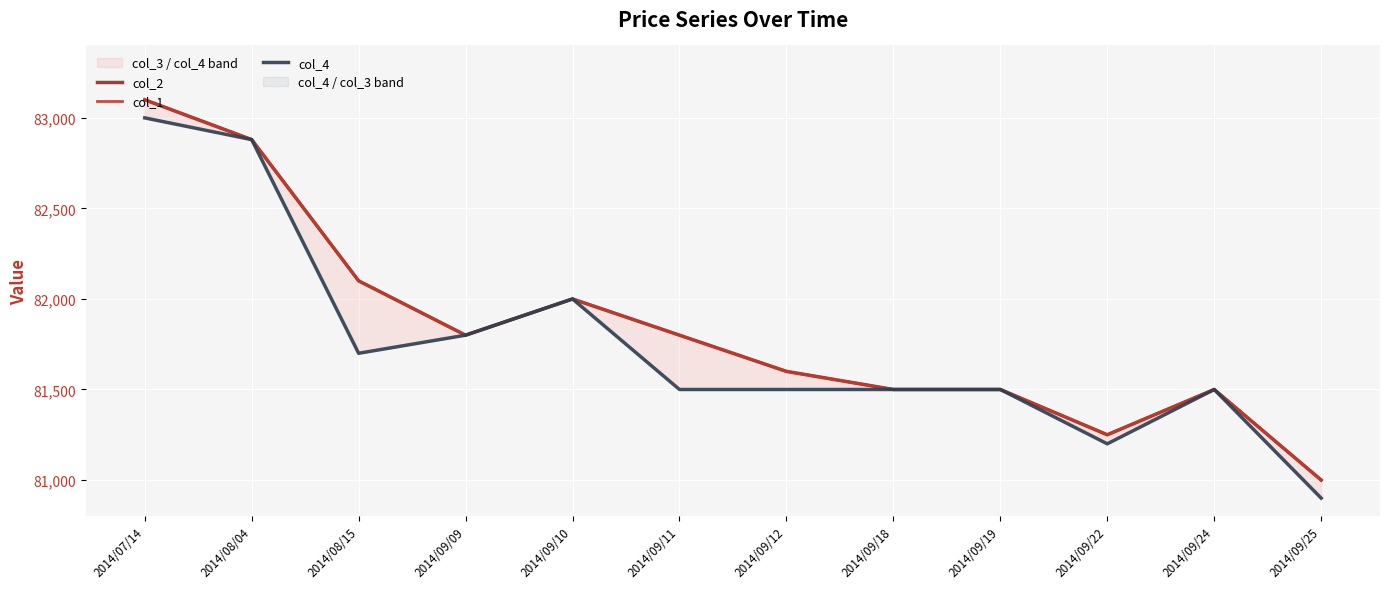

Which series has the largest total across all categories?

col_2